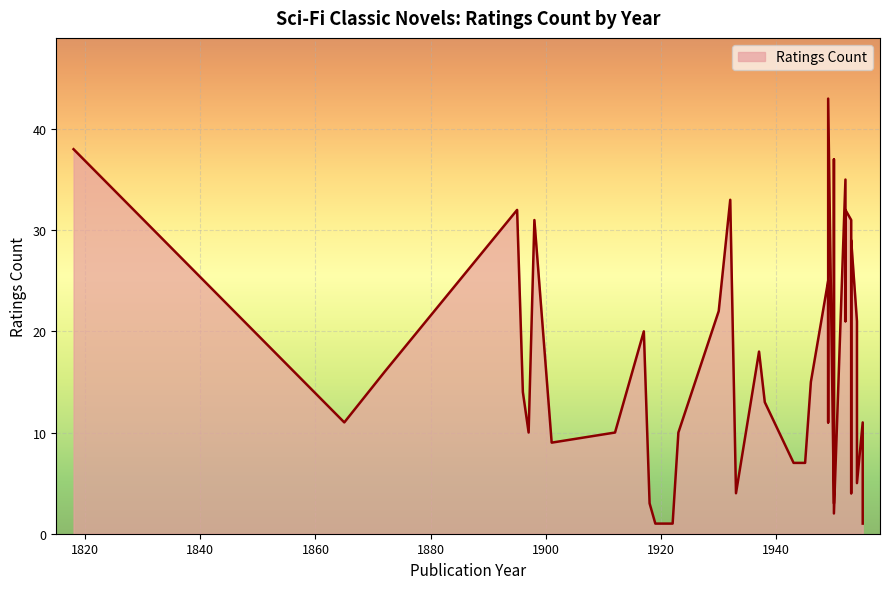

At which label does the data first exceed 13?

1818